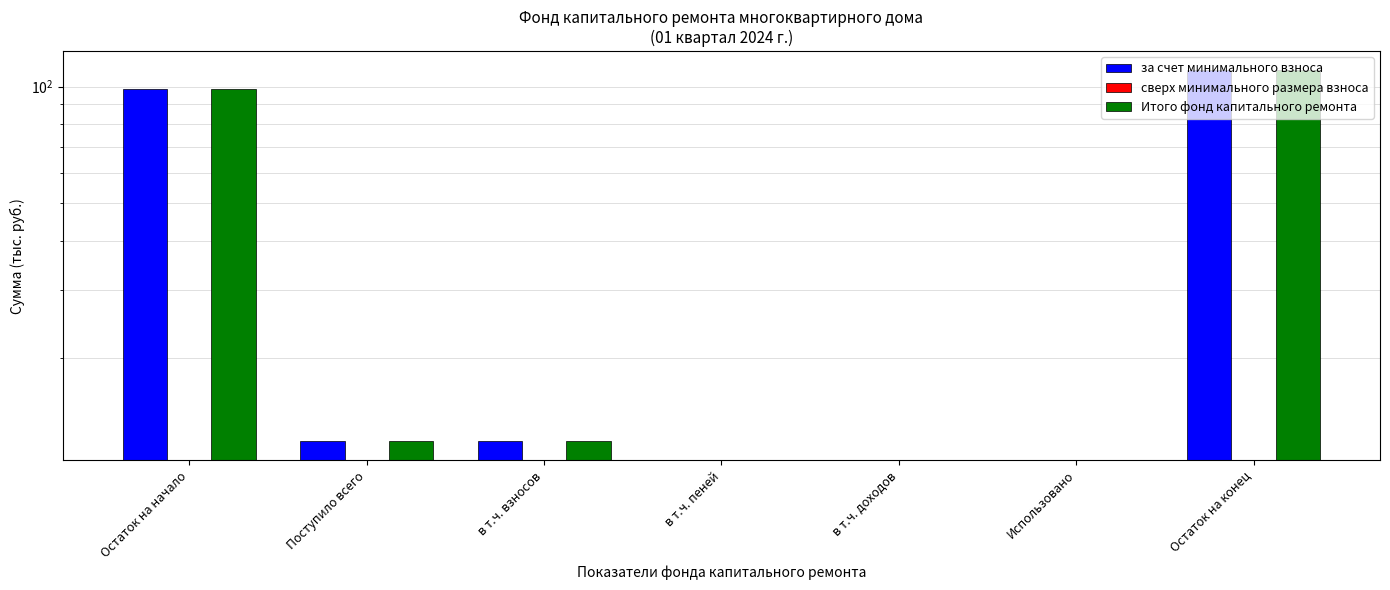

List the labels in order of Итого фонд капитального ремонта value, smallest first.

в т.ч. пеней, в т.ч. доходов, Использовано, Поступило всего, в т.ч. взносов, Остаток на начало, Остаток на конец